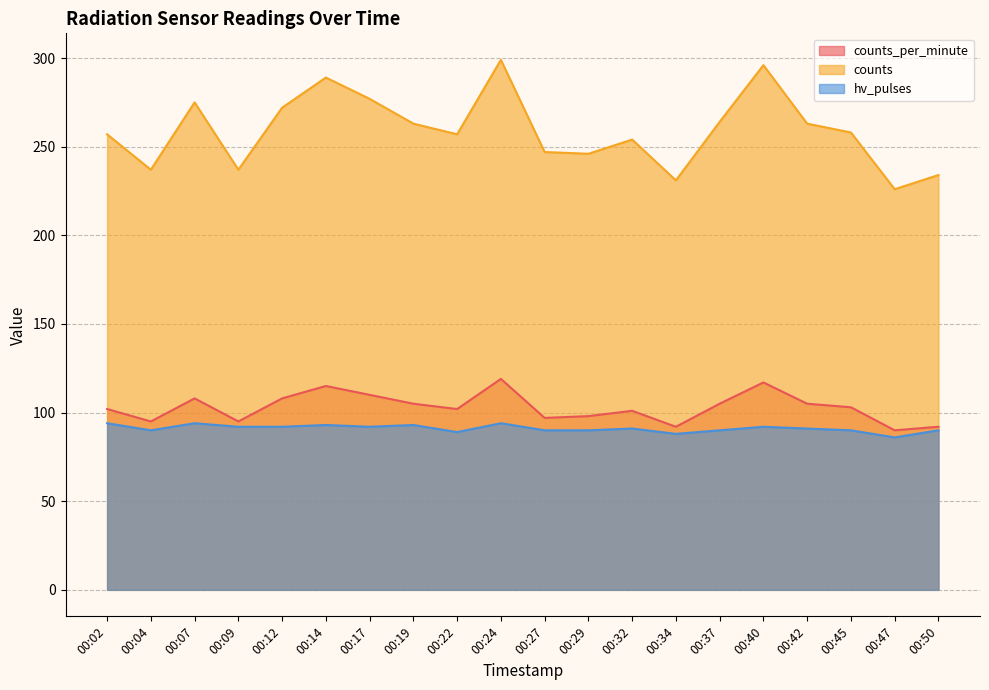

What is the sum of all counts_per_minute values?

2059